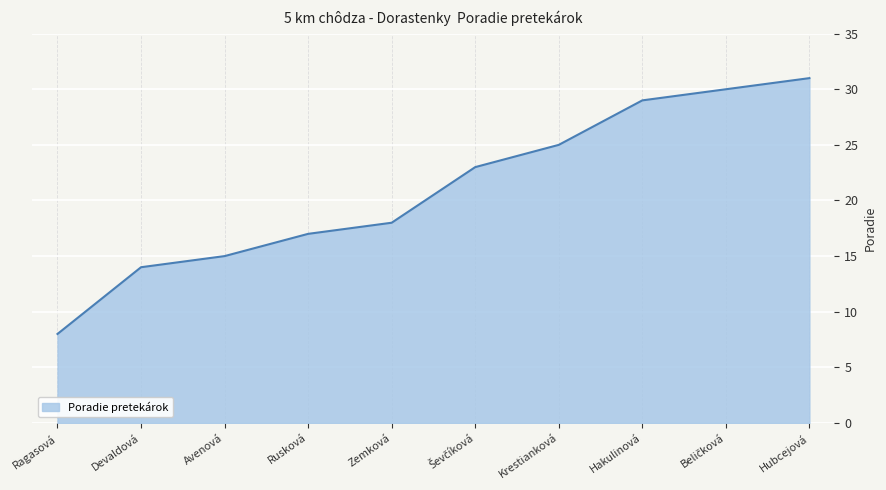

What position from the left is Hubcejová?

10